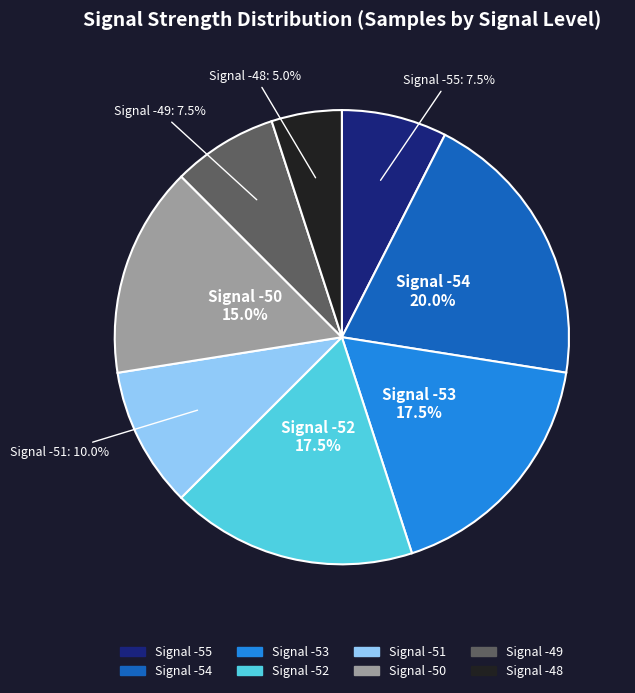

How many slices are in this pie chart?

8